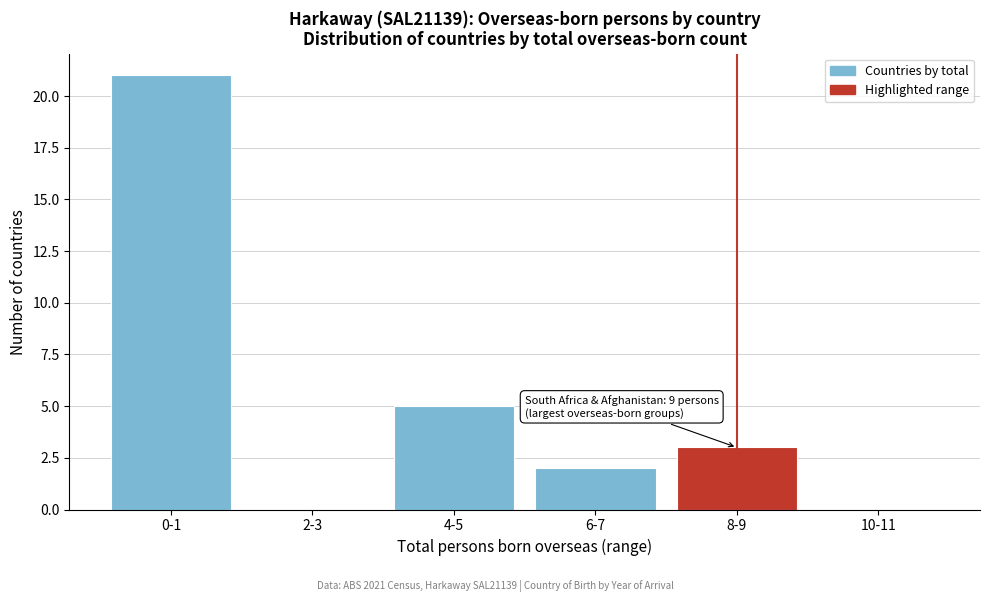

Reading left to right, list all the values displayed in this chart.

0-1=21	2-3=0	4-5=5	6-7=2	8-9=3	10-11=0